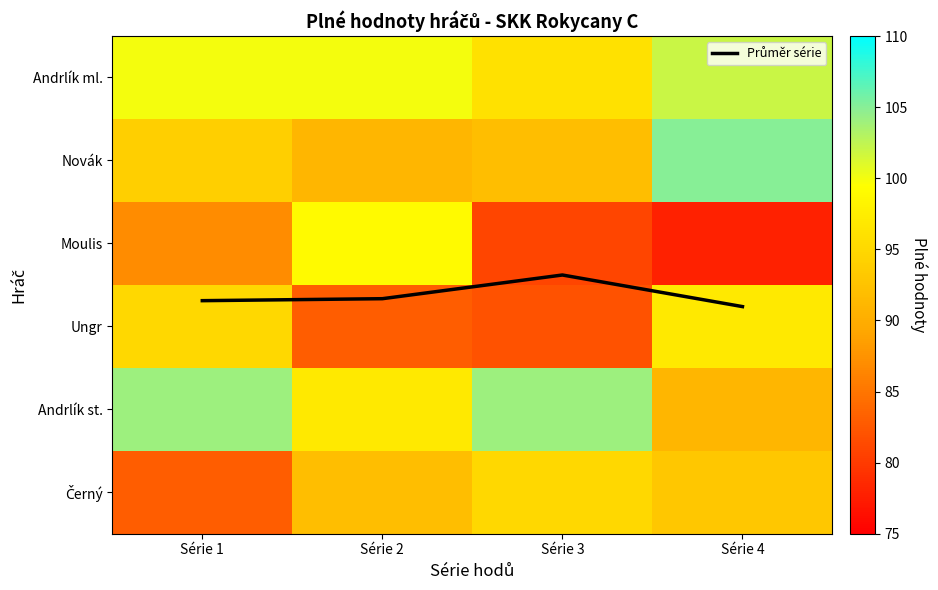

At which category is the sum across all series the highest?

Série 4